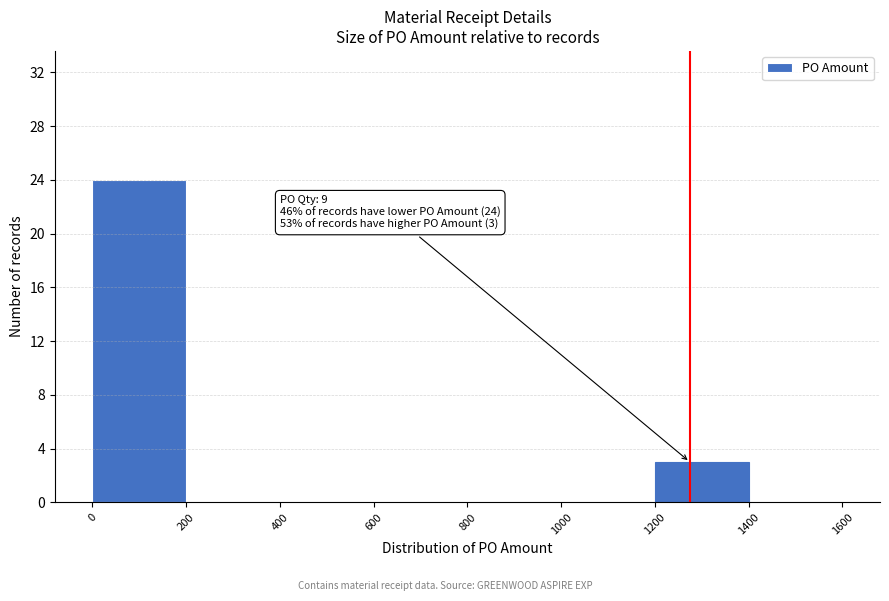

Which range on the x-axis has the tallest bar?

0 to 200